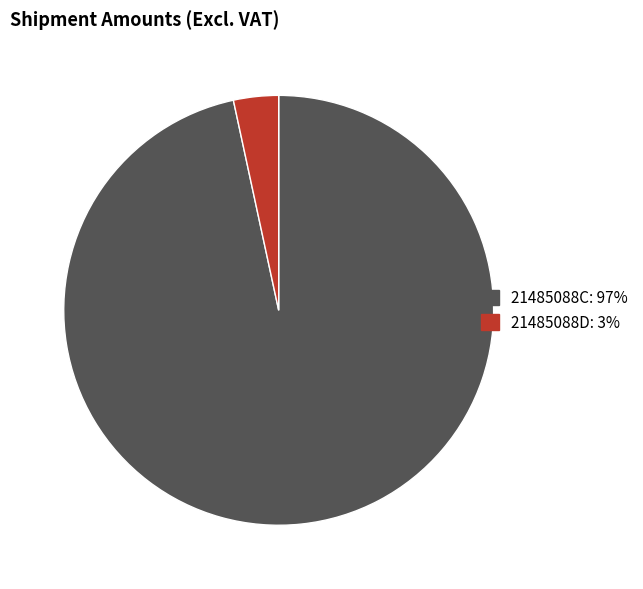

The 21485088C slice represents 97% of the pie. True or false?

True